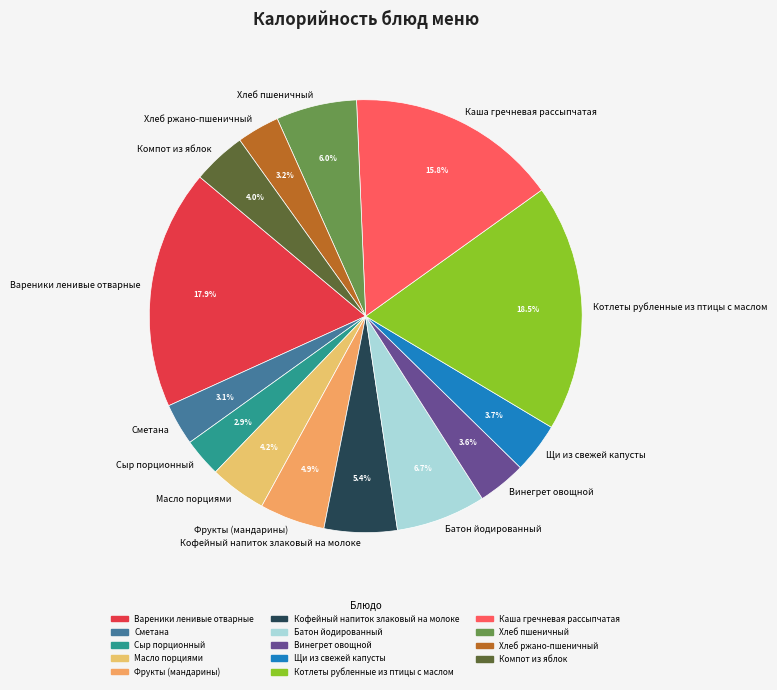

Between Вареники ленивые отварные and Компот из яблок, which is larger?

Вареники ленивые отварные